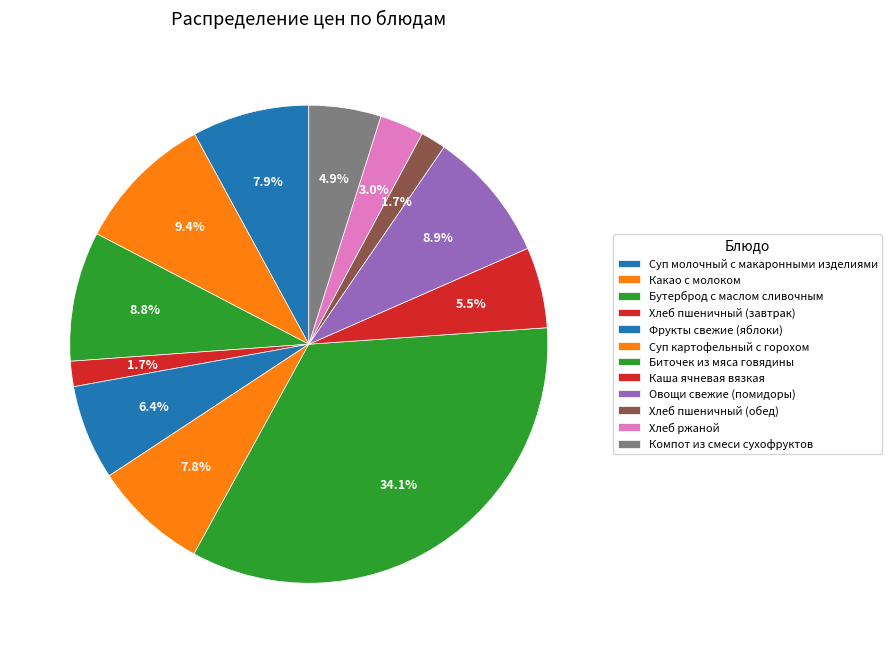

To the nearest percent, what is the difference between the largest and smallest slice percentages?

32%